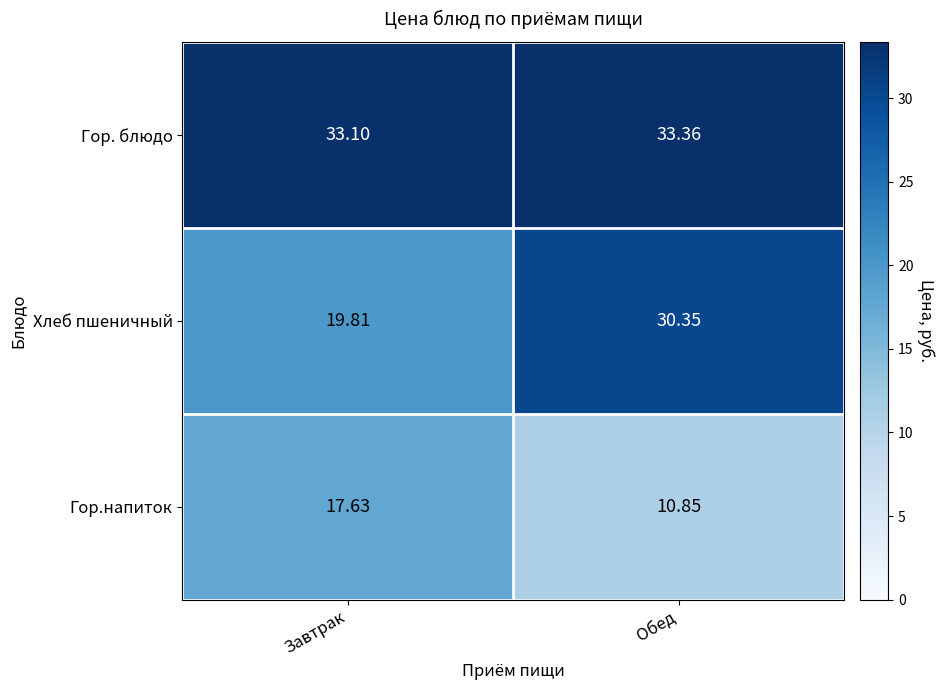

List the series in order of their overall mean, highest first.

Гор. блюдо, Хлеб пшеничный, Гор.напиток